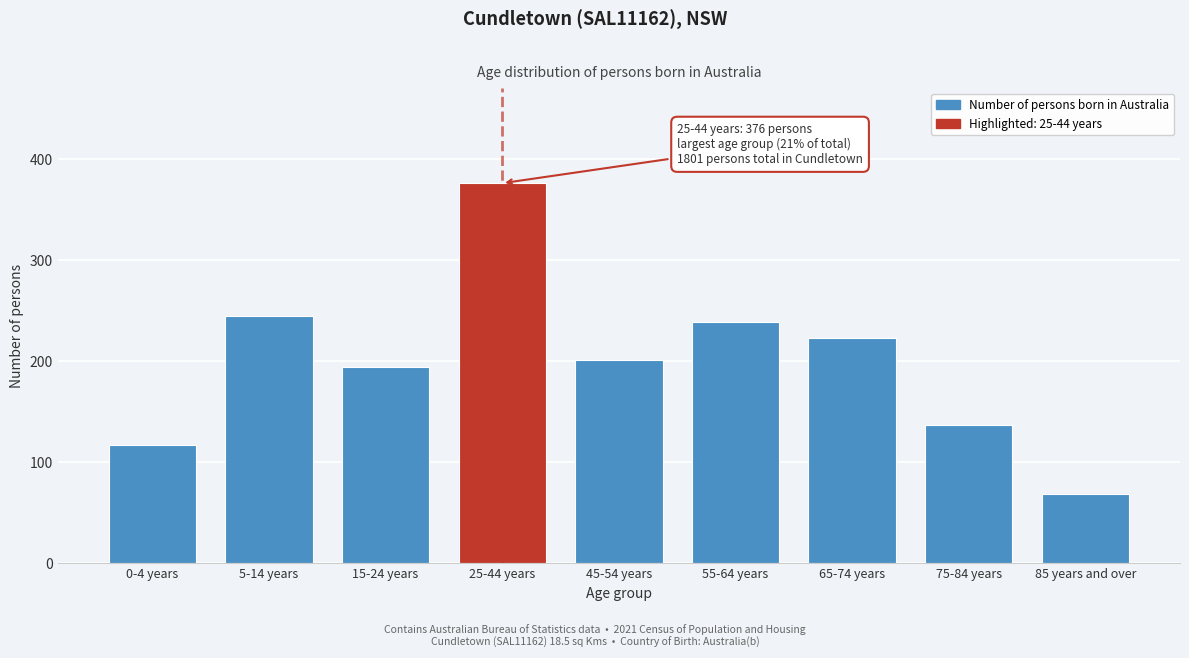

Reading right to left, transcribe all the data shown in this chart.

85 years and over=69	75-84 years=137	65-74 years=223	55-64 years=239	45-54 years=201	25-44 years=376	15-24 years=194	5-14 years=245	0-4 years=117